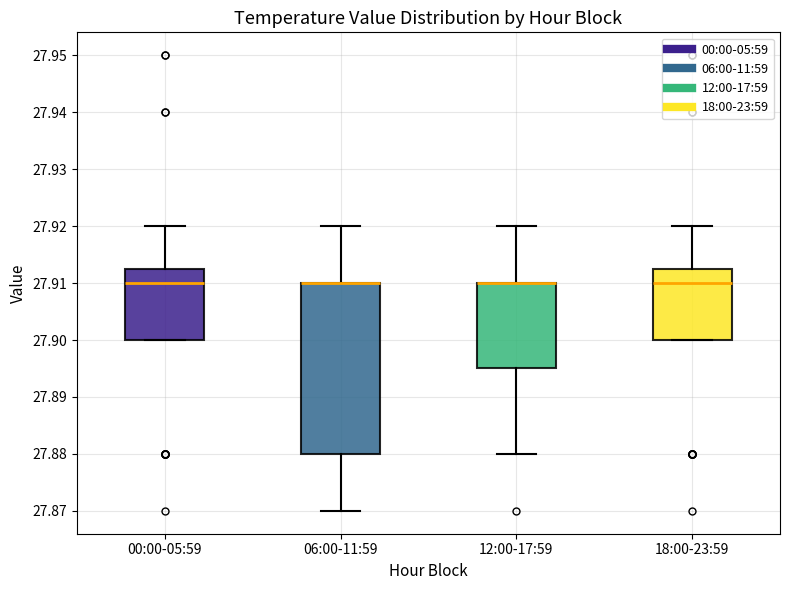

Which box is the tallest, from its lower edge to its upper edge?

06:00-11:59